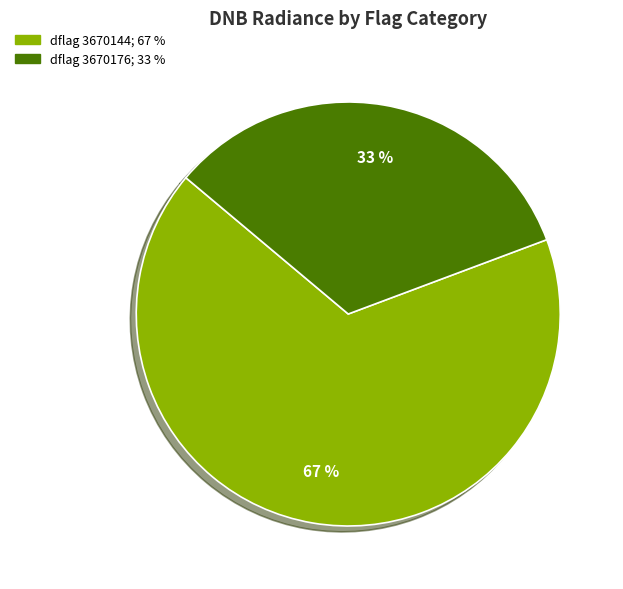

To the nearest percent, what is the difference between the largest and smallest slice percentages?

34%